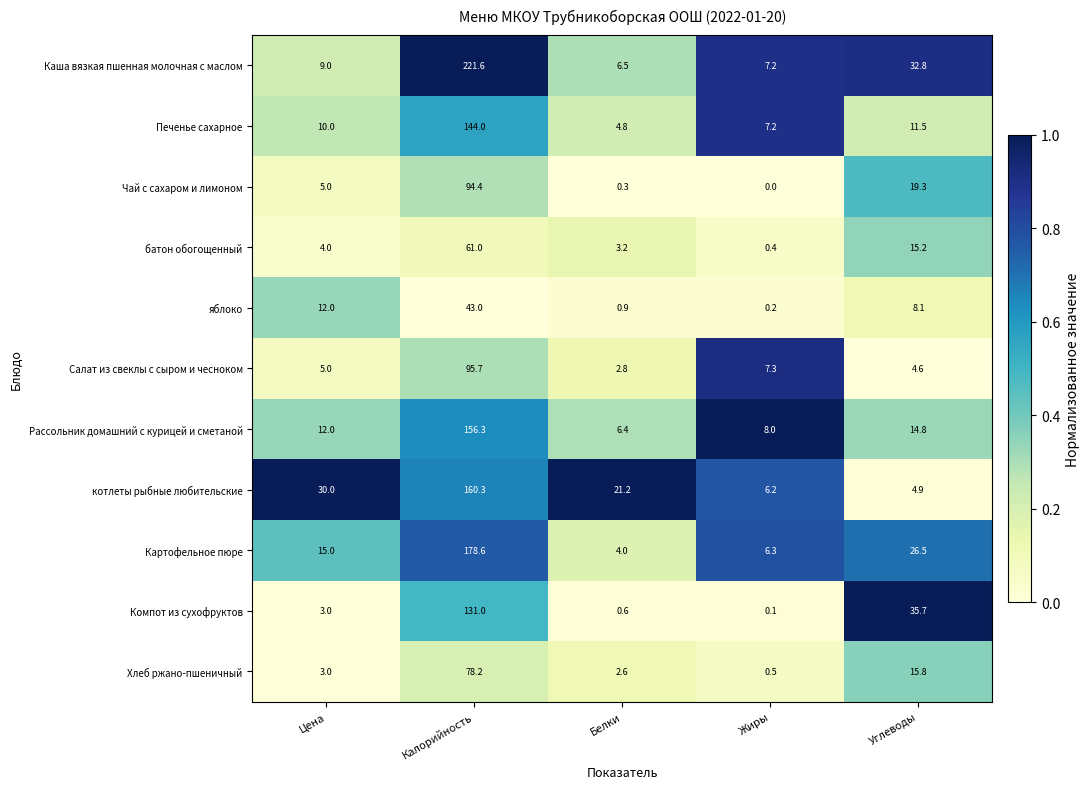

At how many categories does at least one series exceed 0?

5